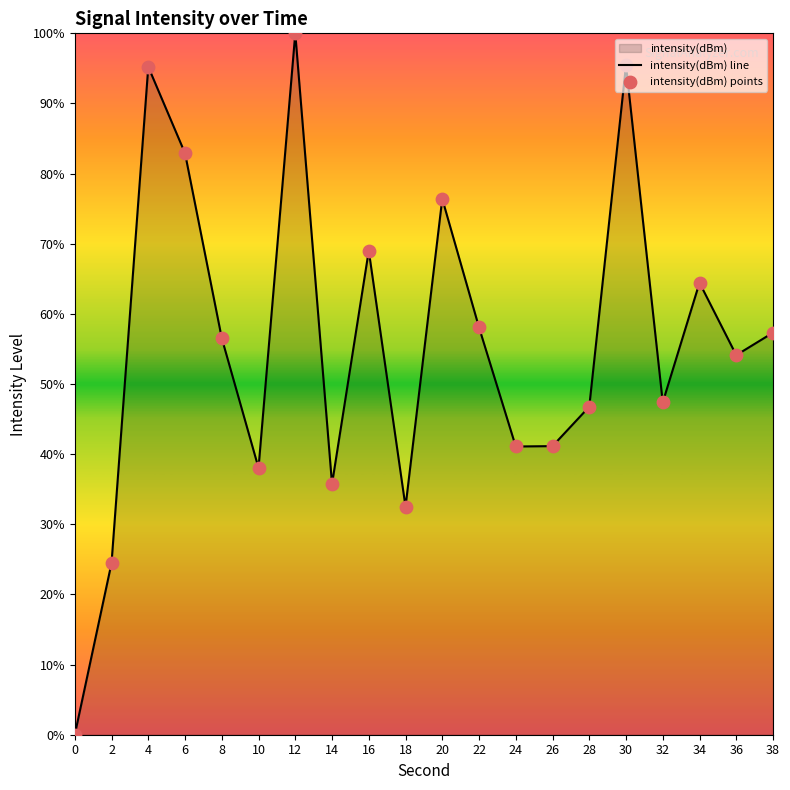

True or false: the data shows 76.0 at 28.

False